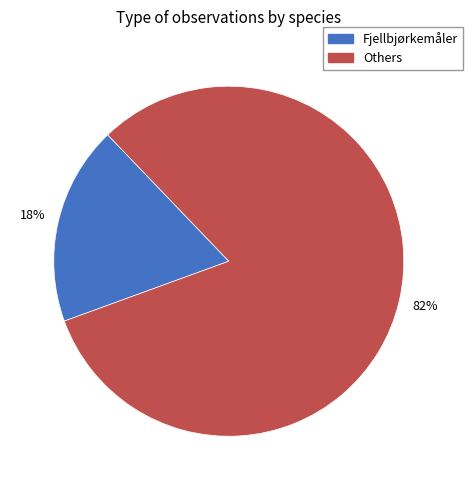

Is there a majority slice in this chart?

Yes